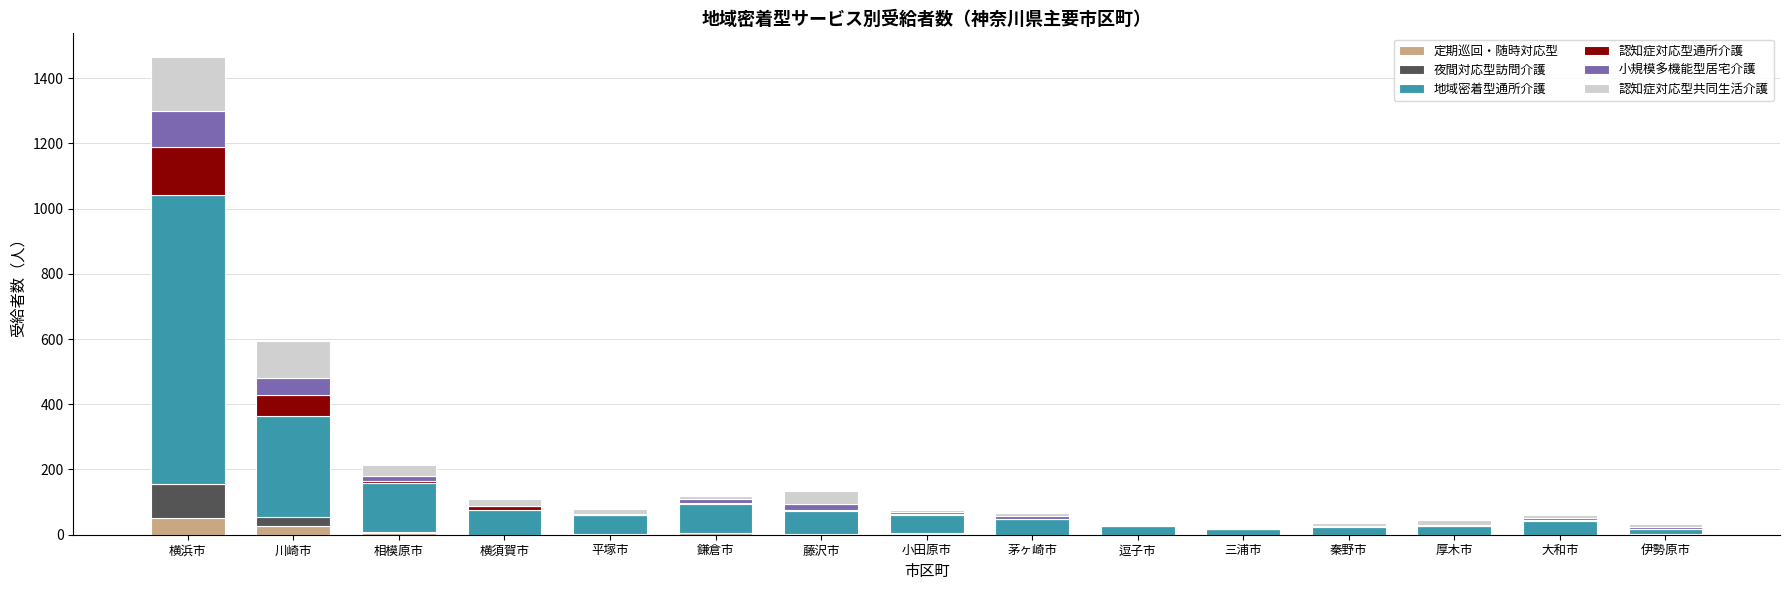

What is the sum of all 定期巡回・随時対応型 values?

95